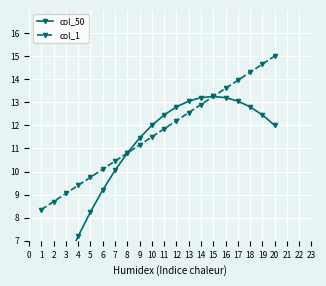

At which label does col_1 first exceed 11?

9